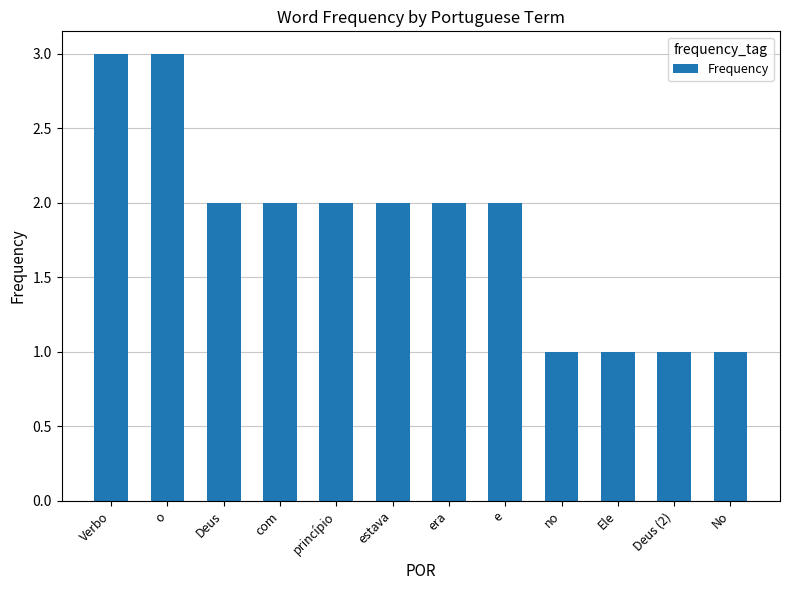

The chart shows a value of 3 at e. True or false?

False